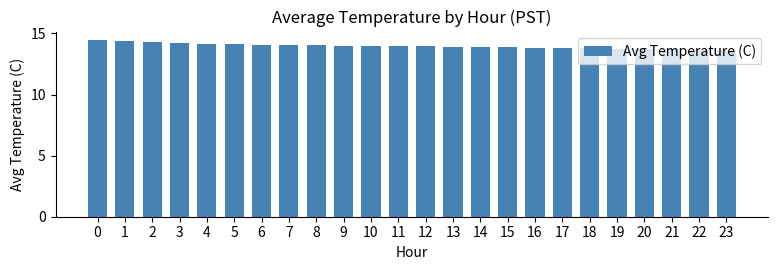

What is the minimum value shown in the chart?

13.7